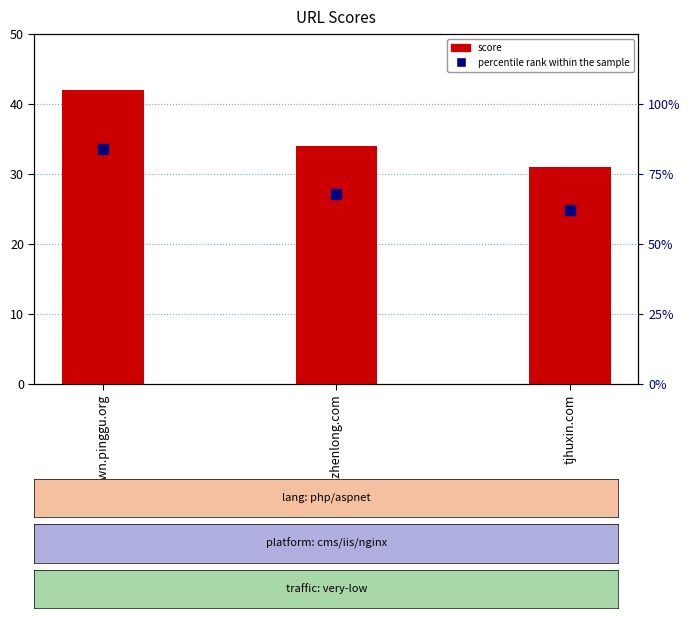

Read the value at xingzhenlong.com.

34